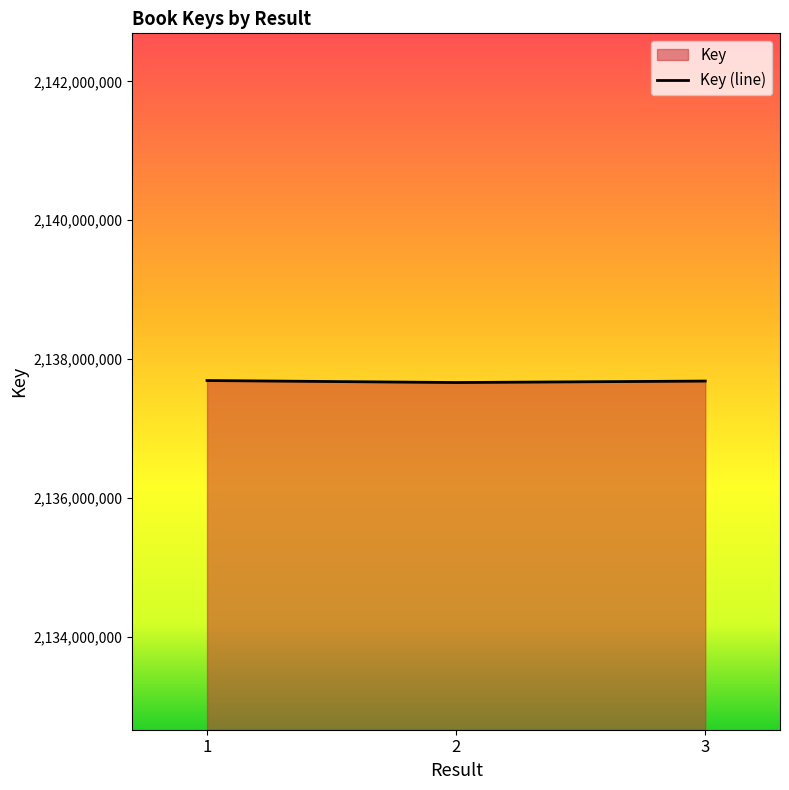

List the labels in order of value, largest first.

1, 3, 2